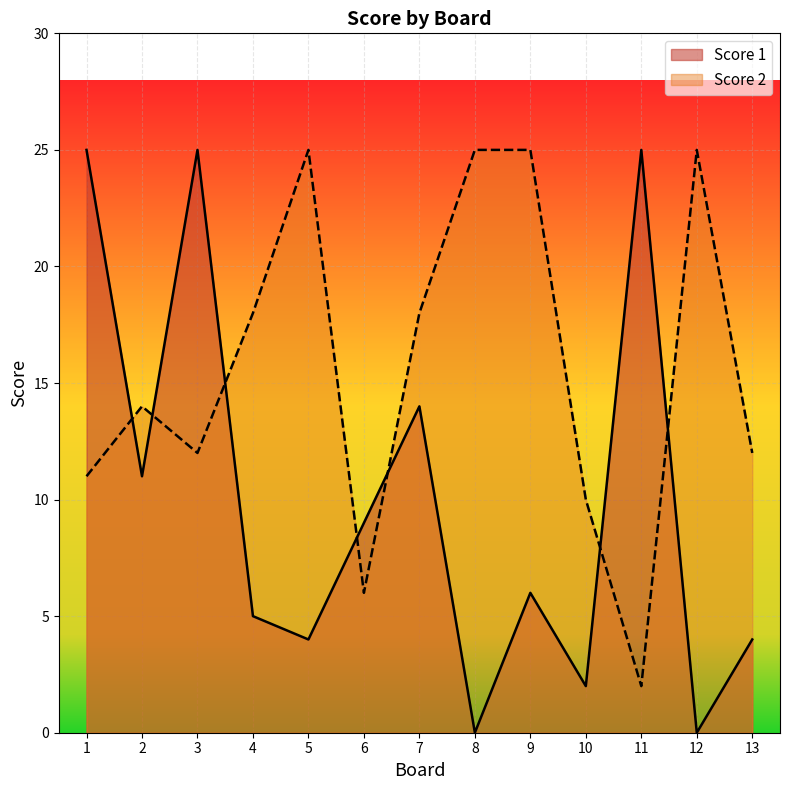

True or false: Score 1 has a value of 11 at 2.

True